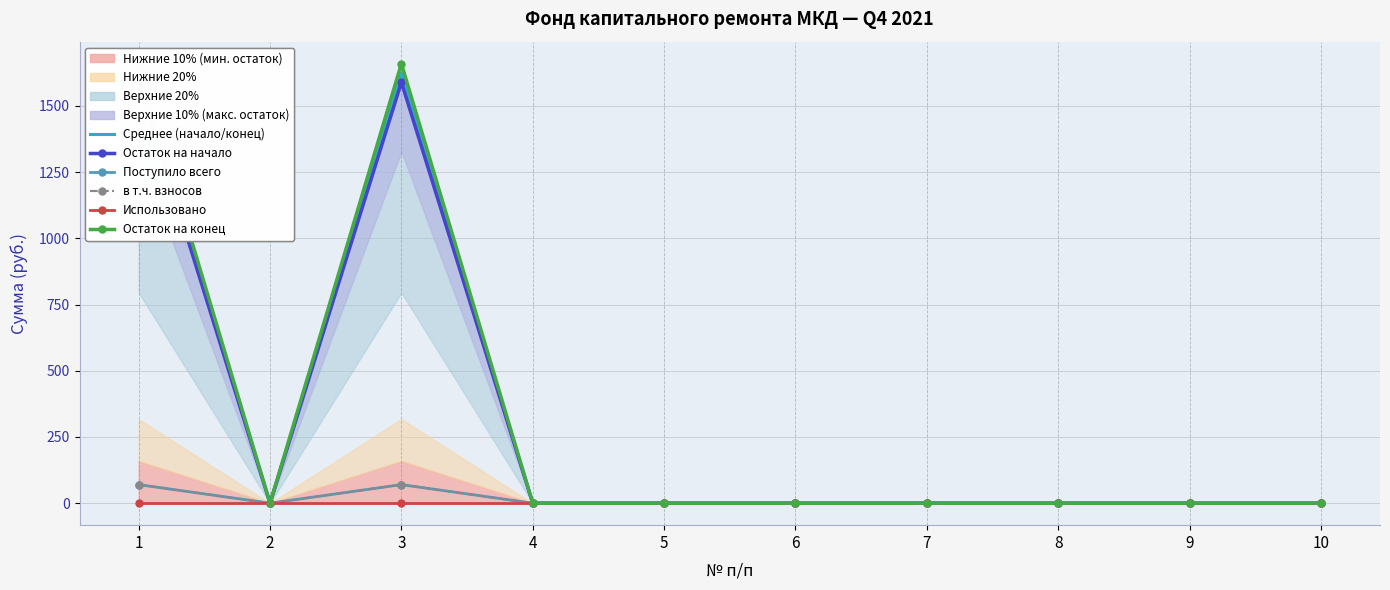

How many values in в т.ч. взносов are above zero?

2